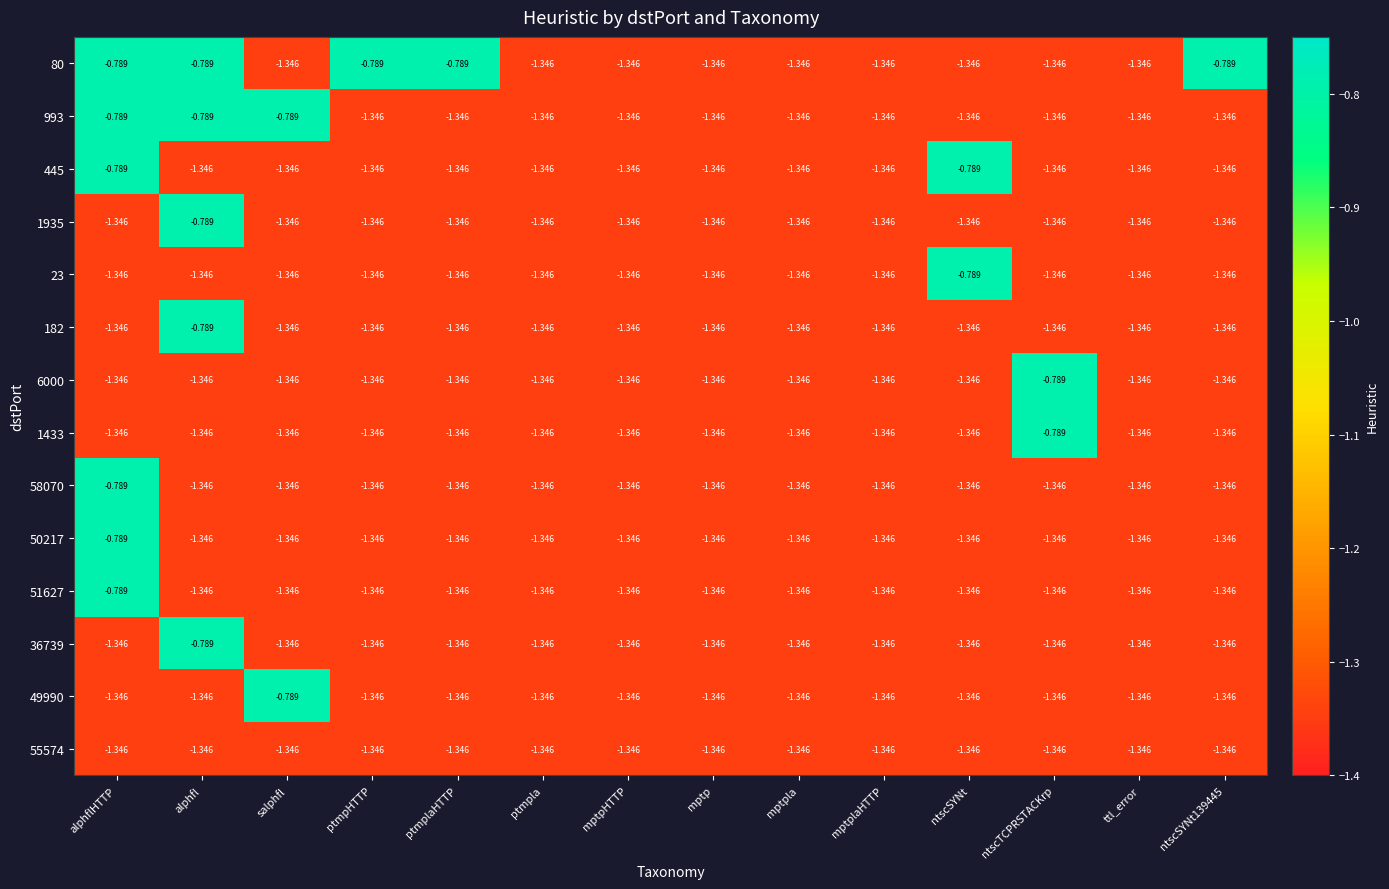

At which category is the sum across all series the highest?

alphflHTTP